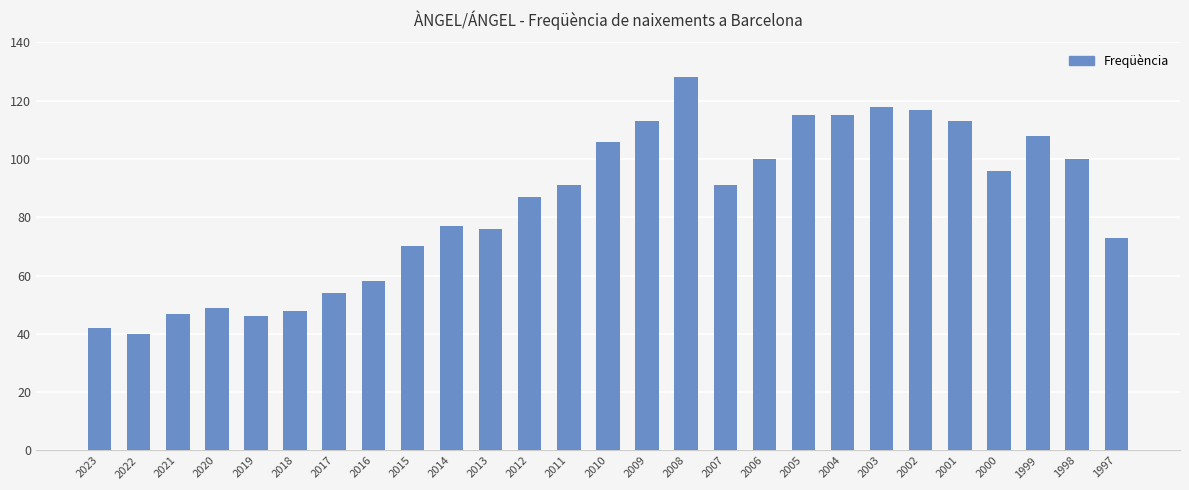

What is the greatest value displayed?

128